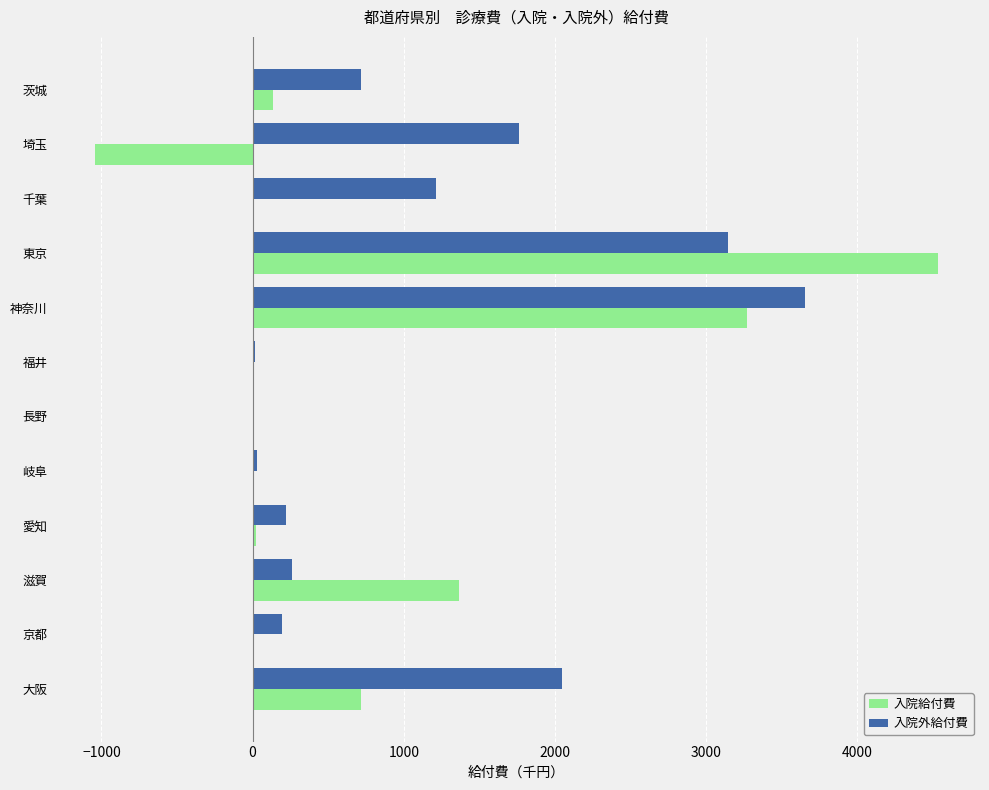

What is the sum of all 入院外給付費 values?

13253.7